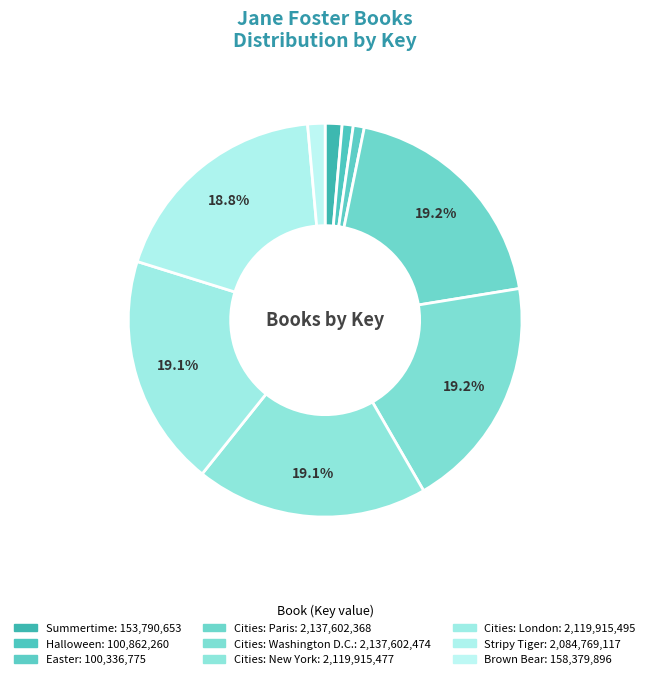

Between Cities: New York and Halloween, which is larger?

Cities: New York